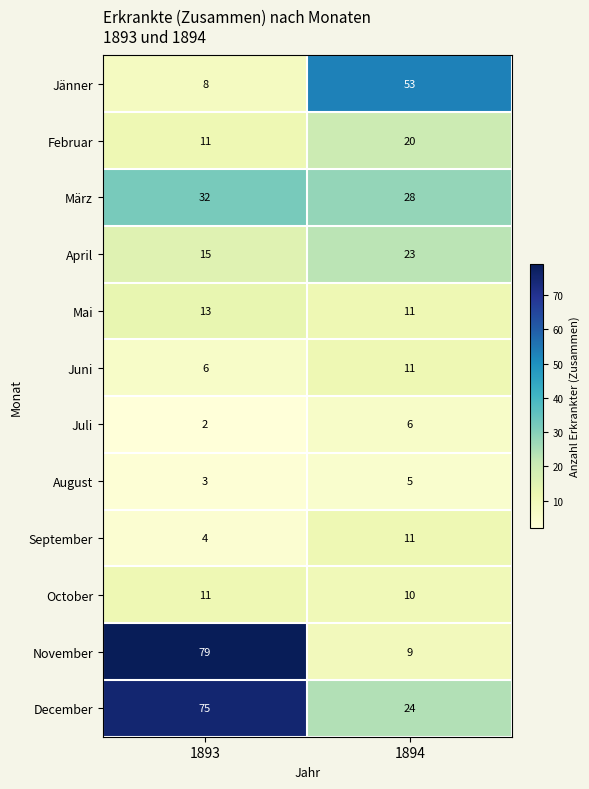

The value of Jänner at 1894 is 89. True or false?

False